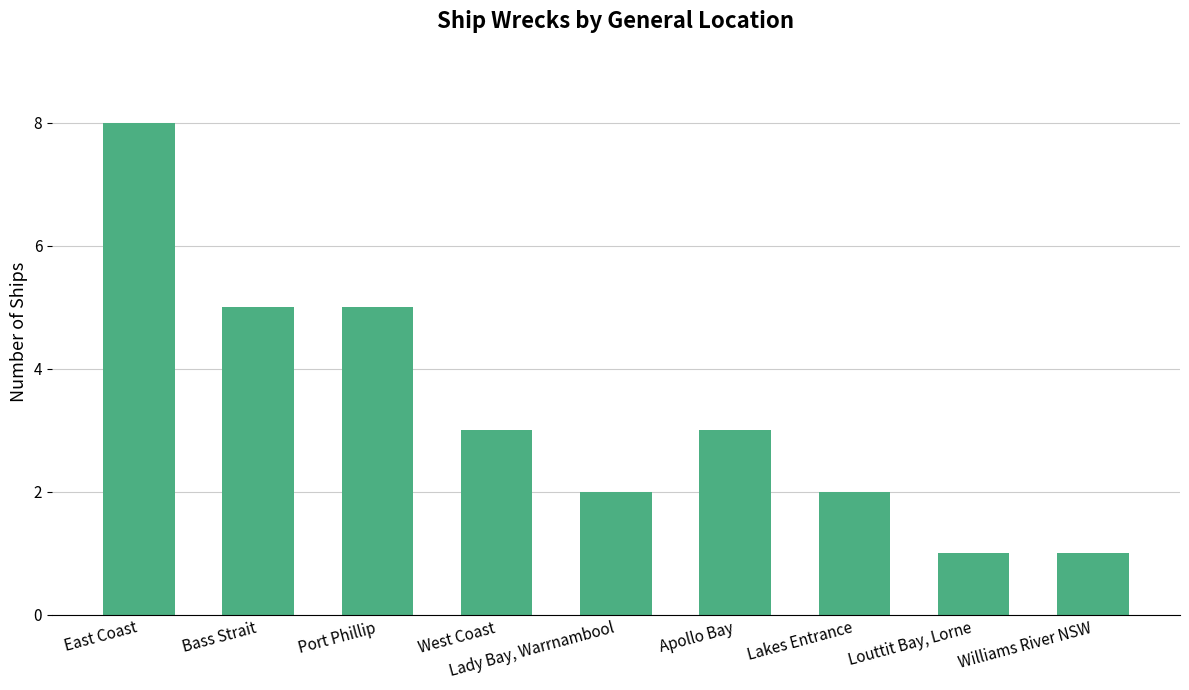

What position from the left is Port Phillip?

3